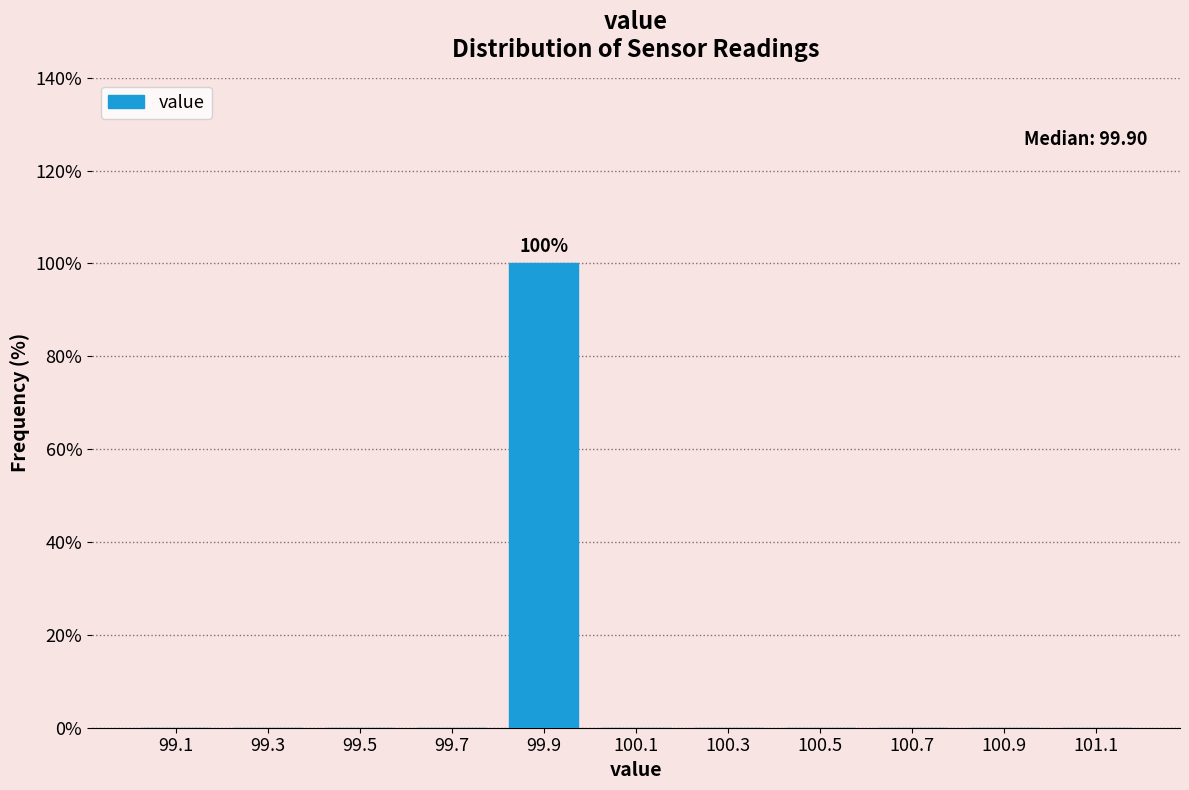

Which range on the x-axis has the tallest bar?

99.8 to 100.0